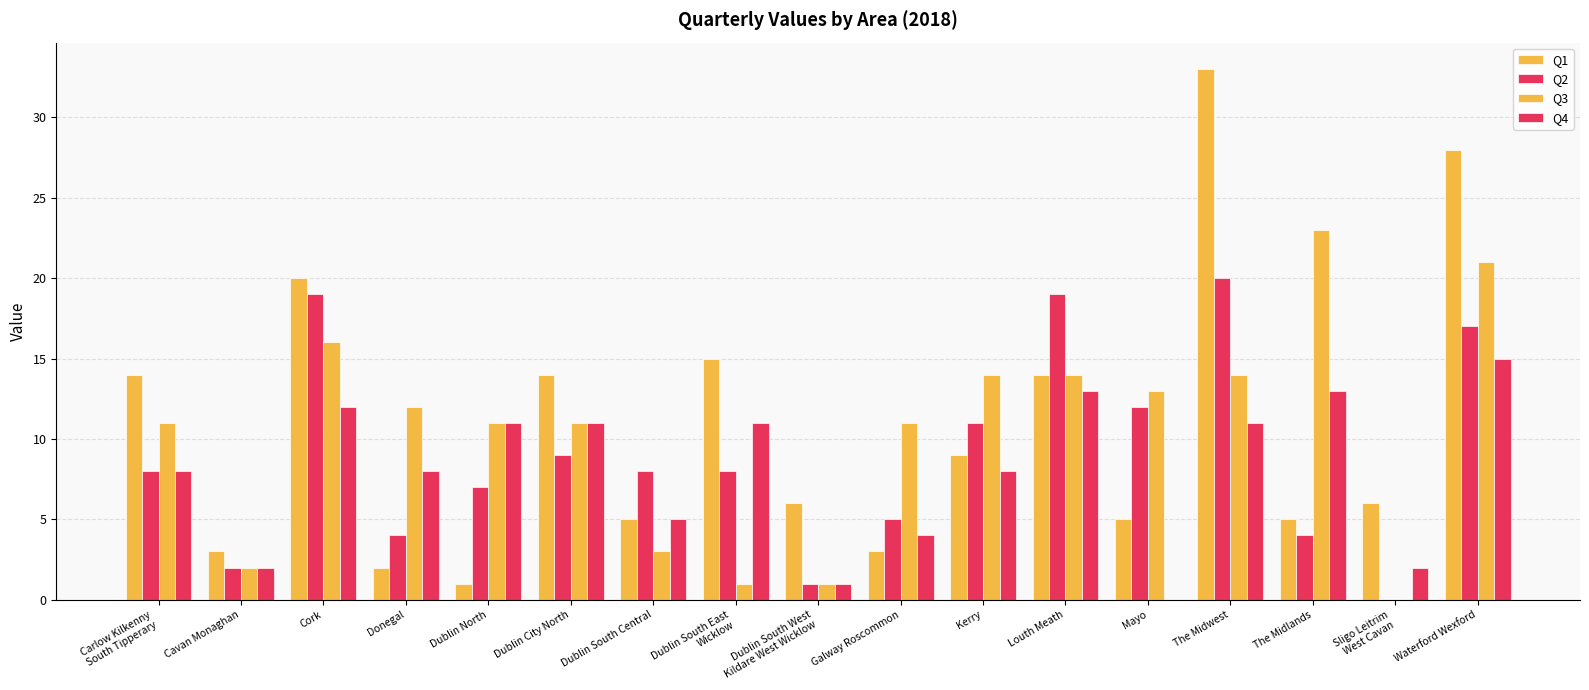

What is the sum of the Q4 values at Sligo Leitrim
West Cavan and Waterford Wexford?

17